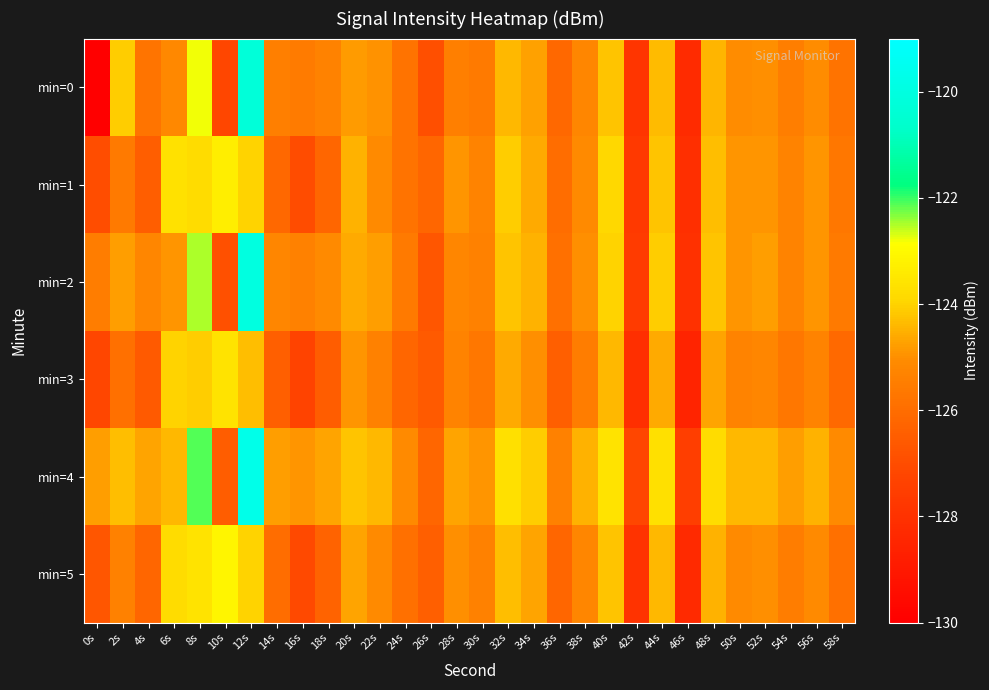

Which has a higher value, 8s or 40s?

8s